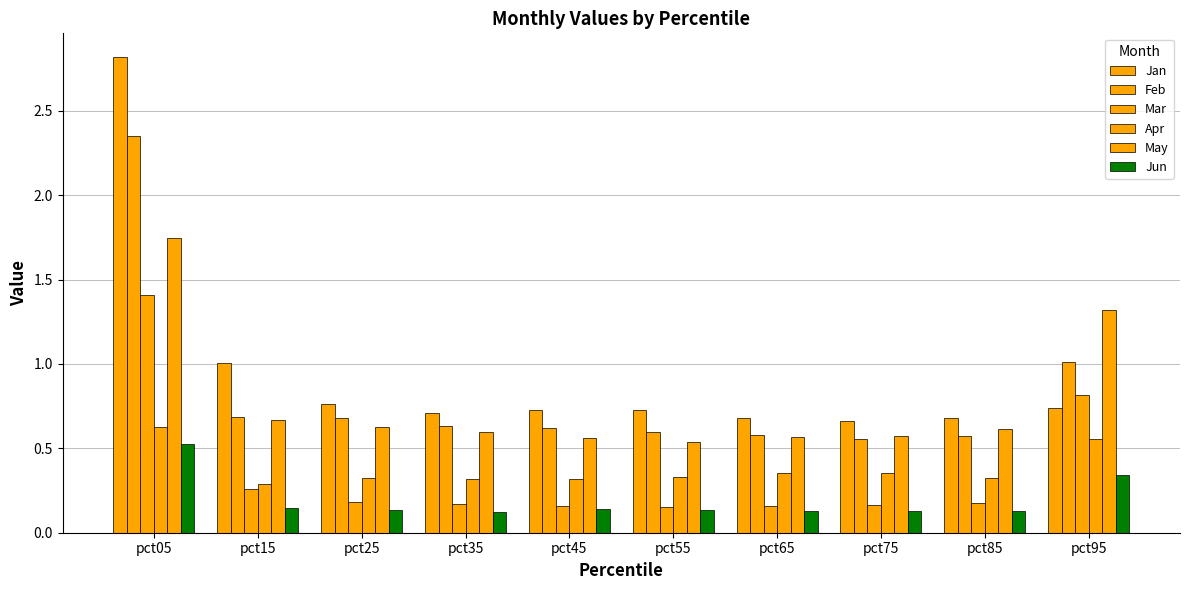

How many bars are there in each group?

6